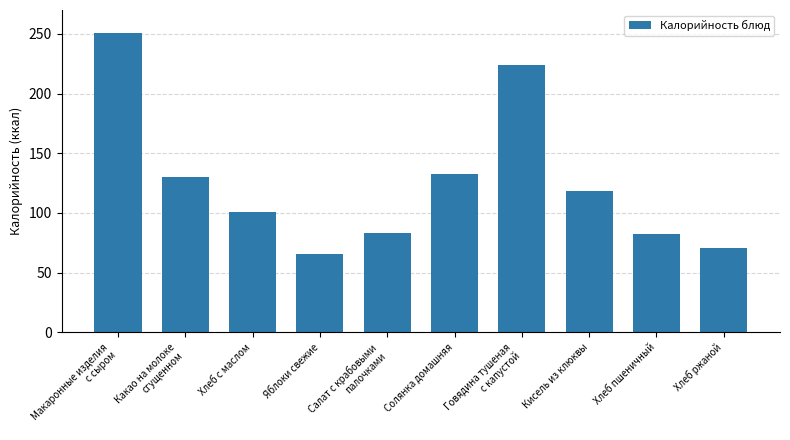

What is the smallest value displayed?

65.8